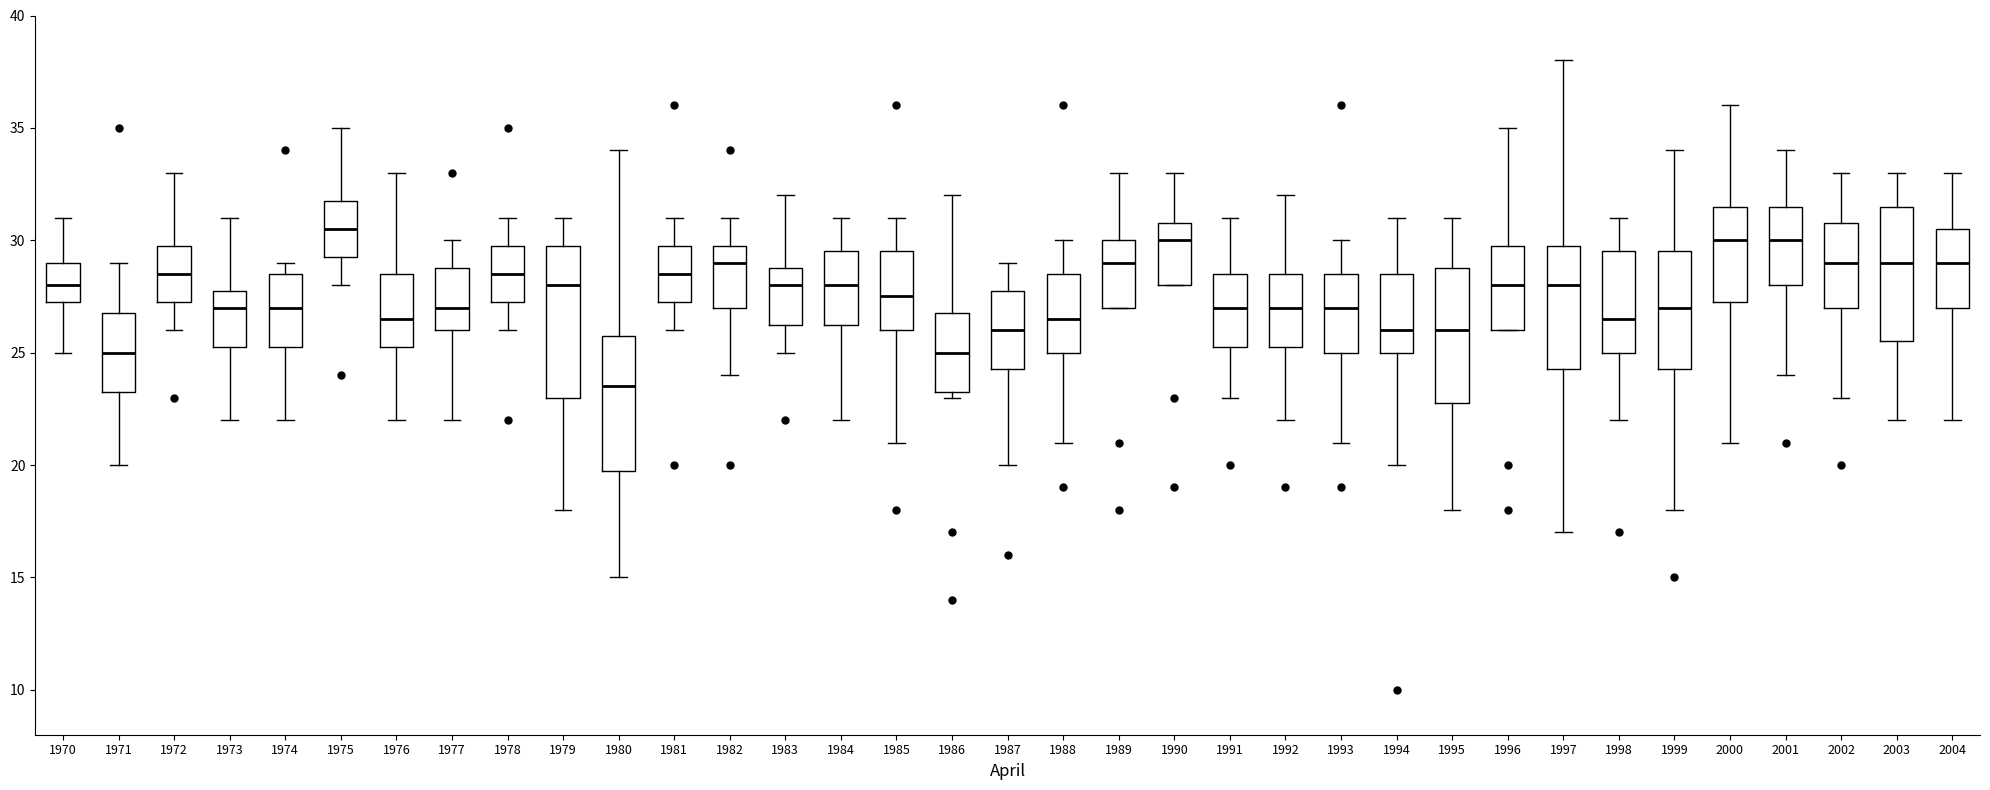

Reading left to right, transcribe this box plot: for each box, give where its median line is, the range the box spans, and where its two whiskers end, as read against the y-axis. The values are not printed on the chart, so give them approximately, as read against the axis.

1970: median 28.0, box 27.5 to 29.0, whiskers 25.0 to 31.0
1971: median 25.0, box 23.5 to 27.0, whiskers 20.0 to 29.0
1972: median 28.5, box 27.5 to 30.0, whiskers 26.0 to 33.0
1973: median 27.0, box 25.5 to 28.0, whiskers 22.0 to 31.0
1974: median 27.0, box 25.5 to 28.5, whiskers 22.0 to 29.0
1975: median 30.5, box 29.5 to 32.0, whiskers 28.0 to 35.0
1976: median 26.5, box 25.5 to 28.5, whiskers 22.0 to 33.0
1977: median 27.0, box 26.0 to 29.0, whiskers 22.0 to 30.0
1978: median 28.5, box 27.5 to 30.0, whiskers 26.0 to 31.0
1979: median 28.0, box 23.0 to 30.0, whiskers 18.0 to 31.0
1980: median 23.5, box 20.0 to 26.0, whiskers 15.0 to 34.0
1981: median 28.5, box 27.5 to 30.0, whiskers 26.0 to 31.0
1982: median 29.0, box 27.0 to 30.0, whiskers 24.0 to 31.0
1983: median 28.0, box 26.5 to 29.0, whiskers 25.0 to 32.0
1984: median 28.0, box 26.5 to 29.5, whiskers 22.0 to 31.0
1985: median 27.5, box 26.0 to 29.5, whiskers 21.0 to 31.0
1986: median 25.0, box 23.5 to 27.0, whiskers 23.0 to 32.0
1987: median 26.0, box 24.5 to 28.0, whiskers 20.0 to 29.0
1988: median 26.5, box 25.0 to 28.5, whiskers 21.0 to 30.0
1989: median 29.0, box 27.0 to 30.0, whiskers 27.0 to 33.0
1990: median 30.0, box 28.0 to 31.0, whiskers 28.0 to 33.0
1991: median 27.0, box 25.5 to 28.5, whiskers 23.0 to 31.0
1992: median 27.0, box 25.5 to 28.5, whiskers 22.0 to 32.0
1993: median 27.0, box 25.0 to 28.5, whiskers 21.0 to 30.0
1994: median 26.0, box 25.0 to 28.5, whiskers 20.0 to 31.0
1995: median 26.0, box 23.0 to 29.0, whiskers 18.0 to 31.0
1996: median 28.0, box 26.0 to 30.0, whiskers 26.0 to 35.0
1997: median 28.0, box 24.5 to 30.0, whiskers 17.0 to 38.0
1998: median 26.5, box 25.0 to 29.5, whiskers 22.0 to 31.0
1999: median 27.0, box 24.5 to 29.5, whiskers 18.0 to 34.0
2000: median 30.0, box 27.5 to 31.5, whiskers 21.0 to 36.0
2001: median 30.0, box 28.0 to 31.5, whiskers 24.0 to 34.0
2002: median 29.0, box 27.0 to 31.0, whiskers 23.0 to 33.0
2003: median 29.0, box 25.5 to 31.5, whiskers 22.0 to 33.0
2004: median 29.0, box 27.0 to 30.5, whiskers 22.0 to 33.0